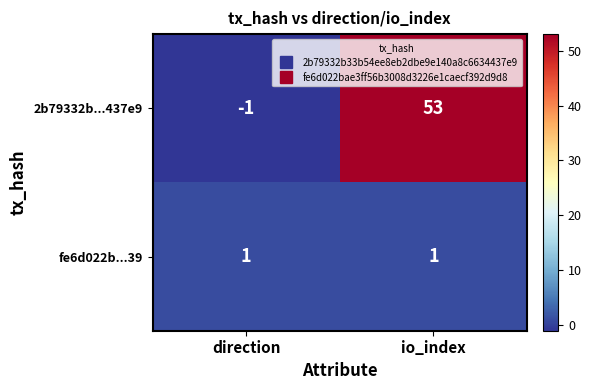

True or false: 2b79332b...437e9 has a value of 53 at io_index.

True